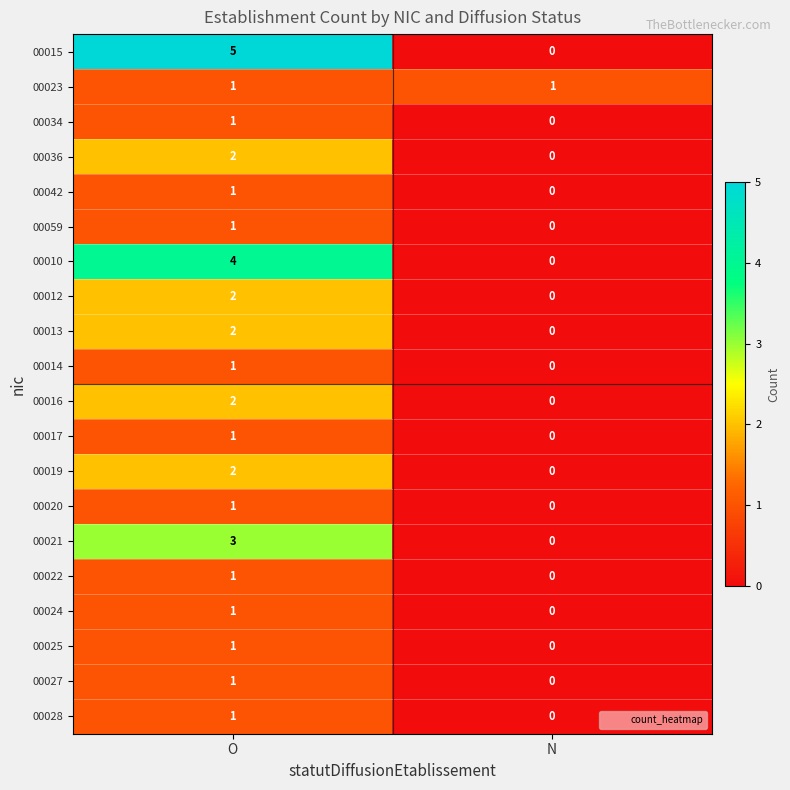

The 00024 series shows 0 at N. True or false?

True